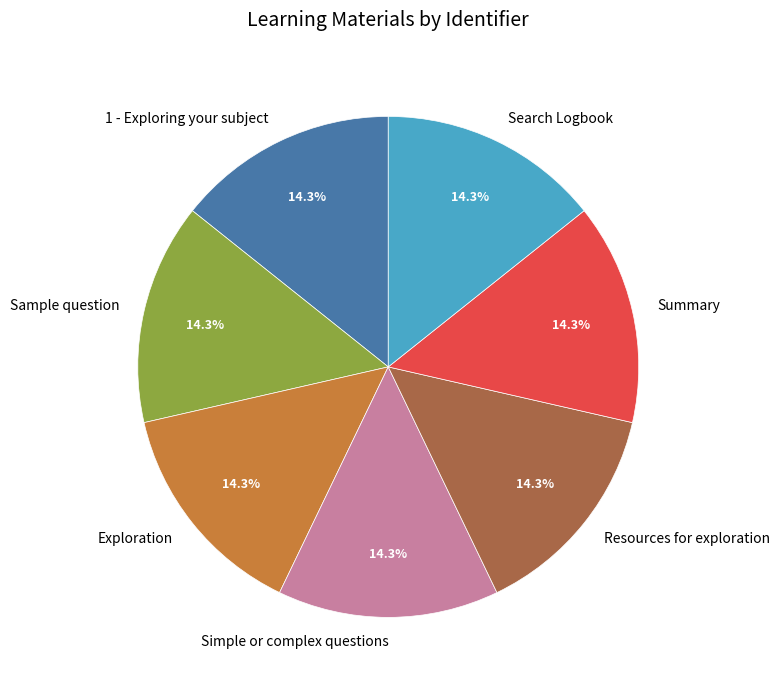

To the nearest percent, what percentage of the pie is Resources for exploration?

14%